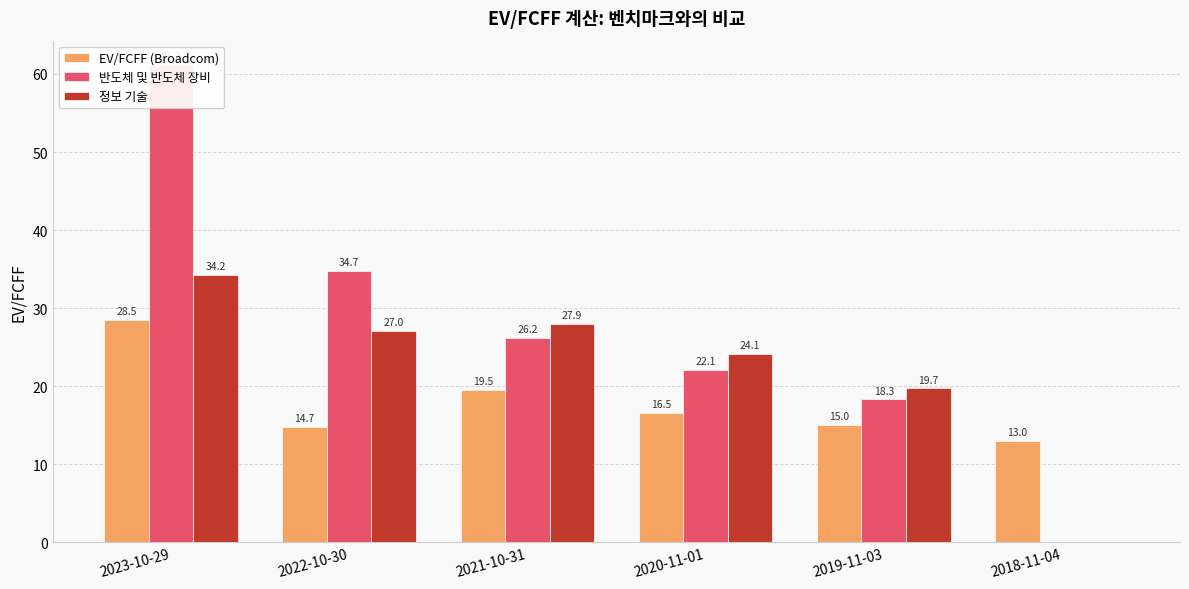

Is it true that EV/FCFF (Broadcom) equals 34.2 at 2021-10-31?

False